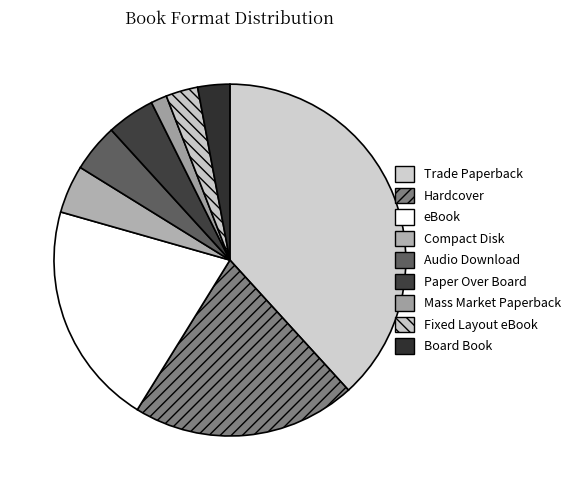

What is the change in value from Audio Download to Board Book?

-1